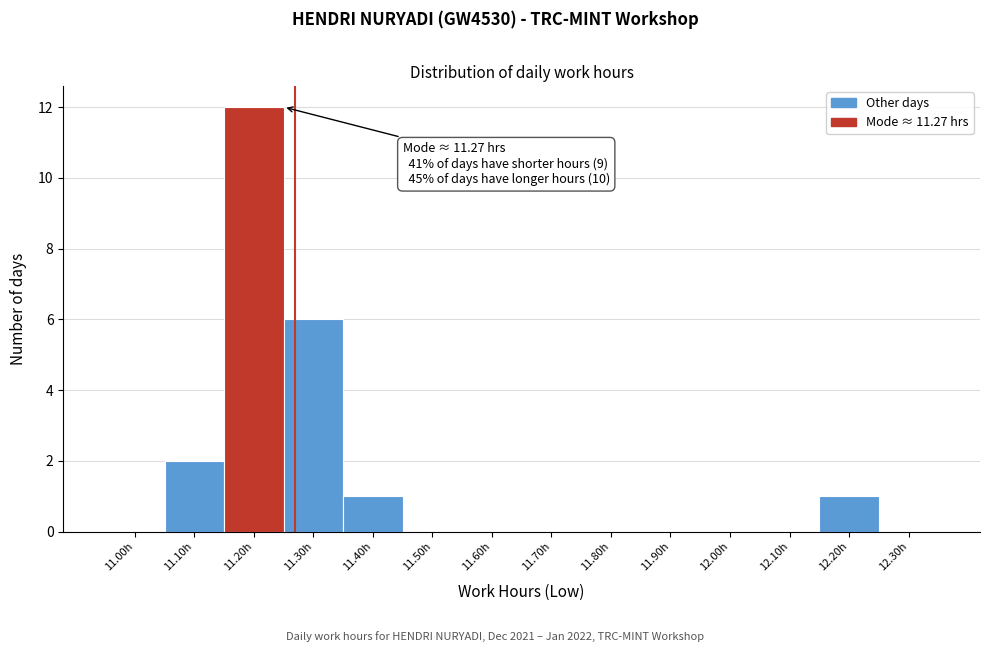

Reading right to left, list all the values displayed in this chart.

12.30h=0	12.20h=1	12.10h=0	12.00h=0	11.90h=0	11.80h=0	11.70h=0	11.60h=0	11.50h=0	11.40h=1	11.30h=6	11.20h=12	11.10h=2	11.00h=0